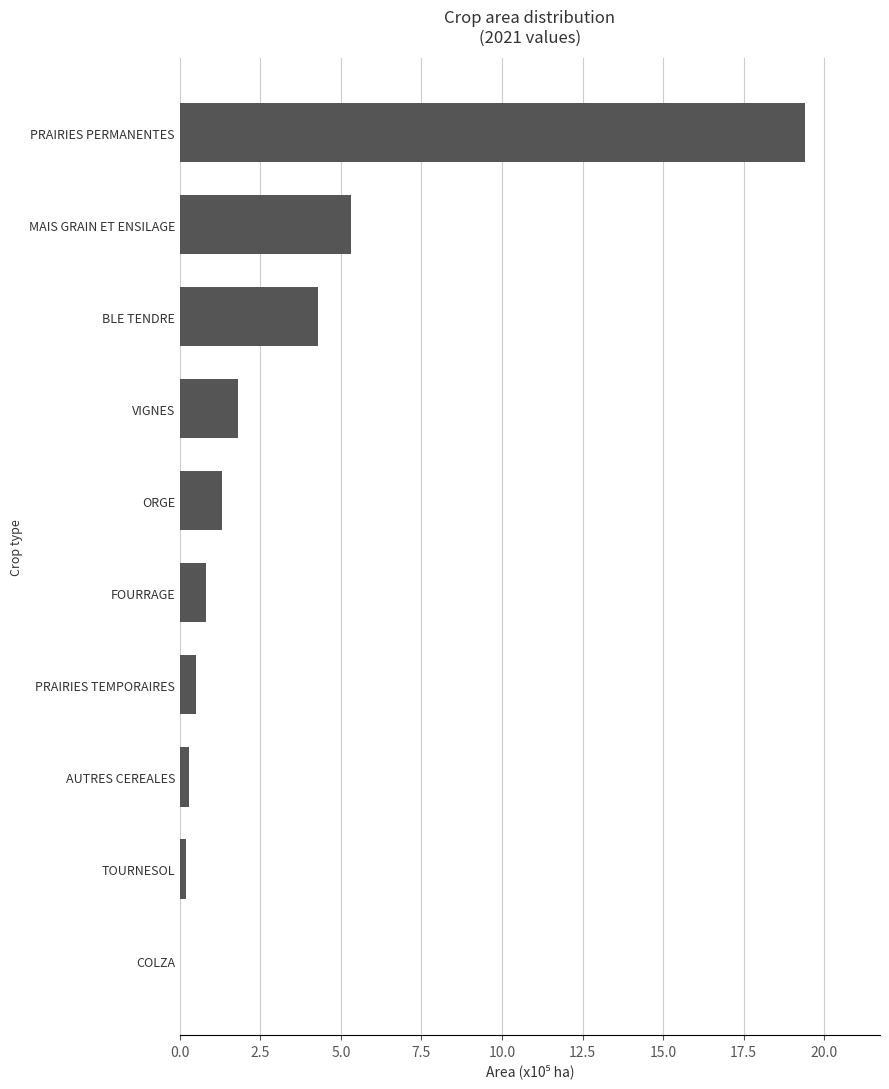

What is the greatest value displayed?

19.4